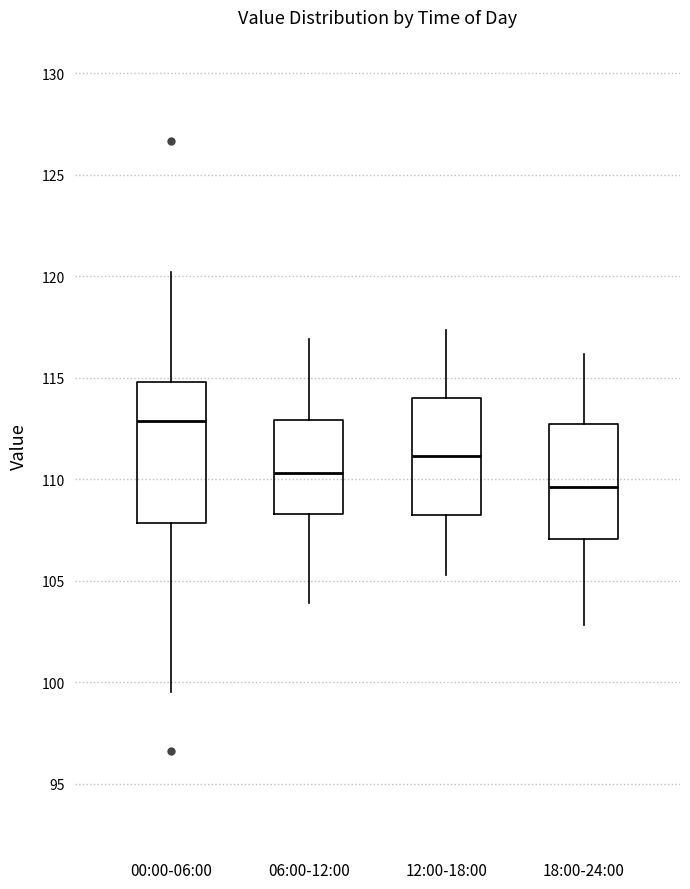

Which box's median line is the lowest?

18:00-24:00